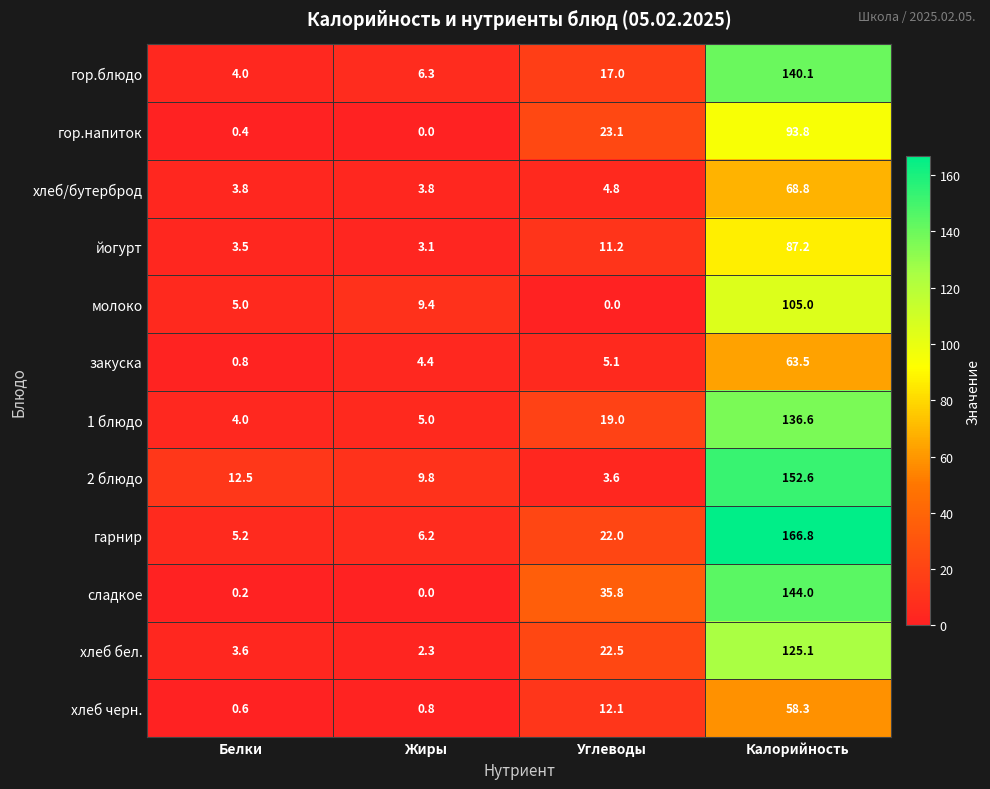

Read the гор.напиток value at Калорийность.

93.8